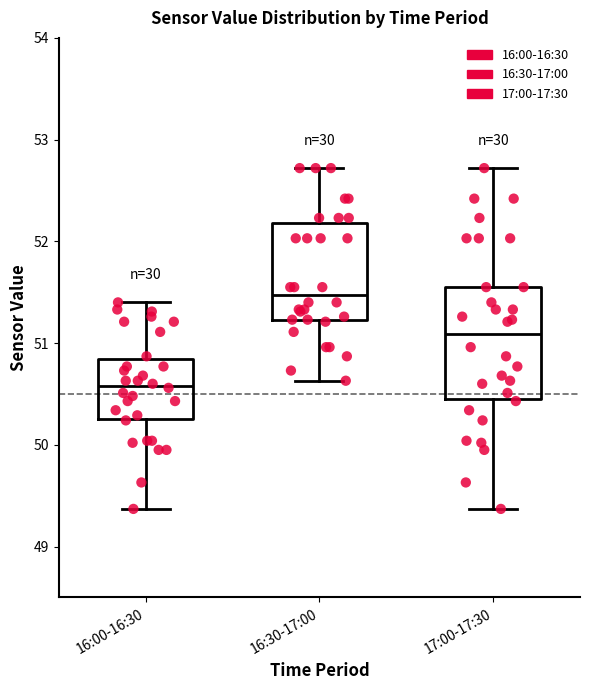

Reading left to right, transcribe this box plot: for each box, give where its median line is, the range the box spans, and where its two whiskers end, as read against the y-axis. The values are not printed on the chart, so give them approximately, as read against the axis.

16:00-16:30: median 50.6, box 50.3 to 50.8, whiskers 49.4 to 51.4
16:30-17:00: median 51.5, box 51.2 to 52.2, whiskers 50.6 to 52.7
17:00-17:30: median 51.1, box 50.5 to 51.6, whiskers 49.4 to 52.7